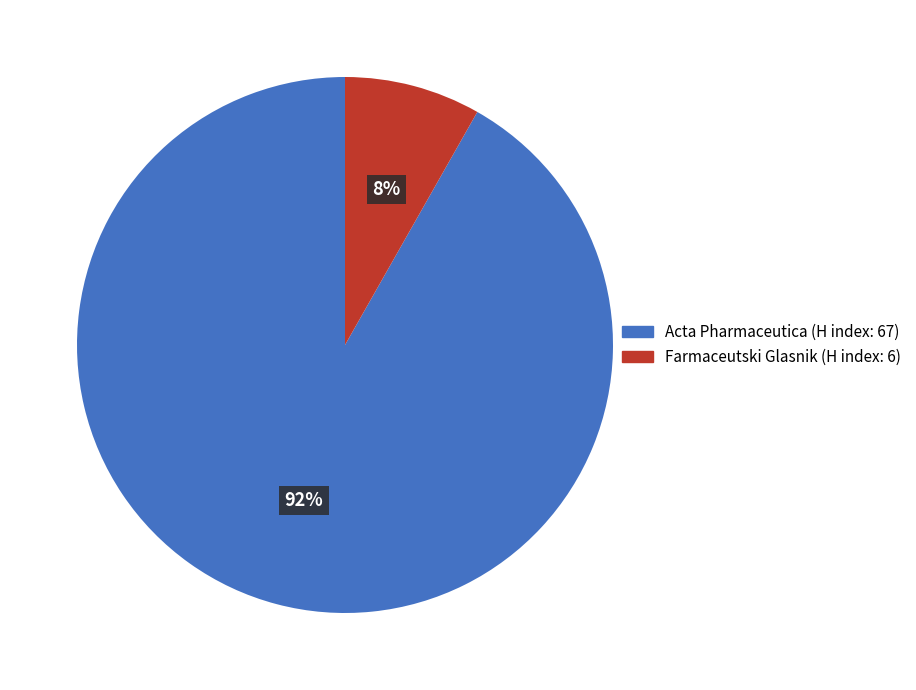

Does Farmaceutski Glasnik represent more than half of the total?

No